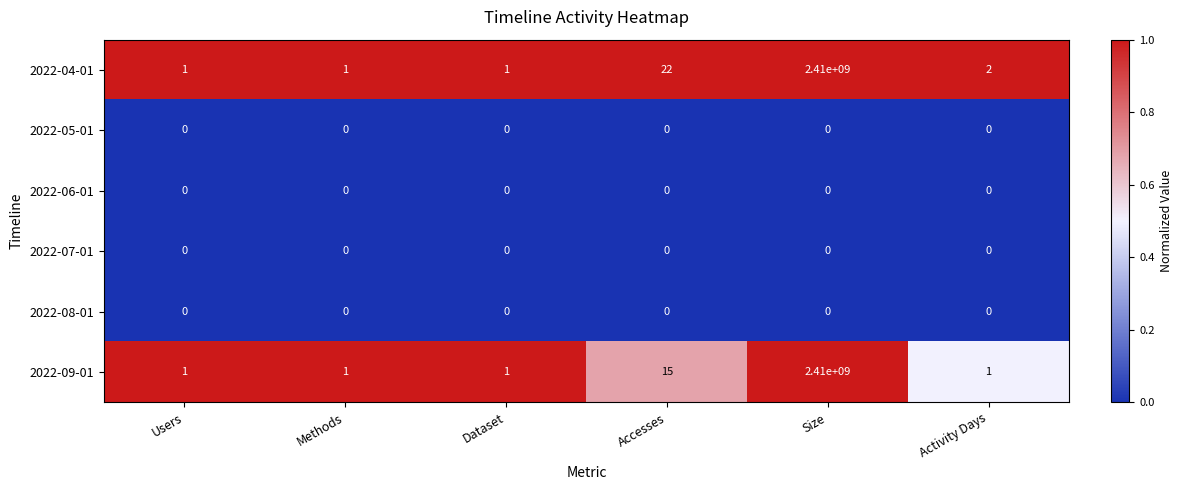

What is the difference between the highest and lowest values at Accesses?

22